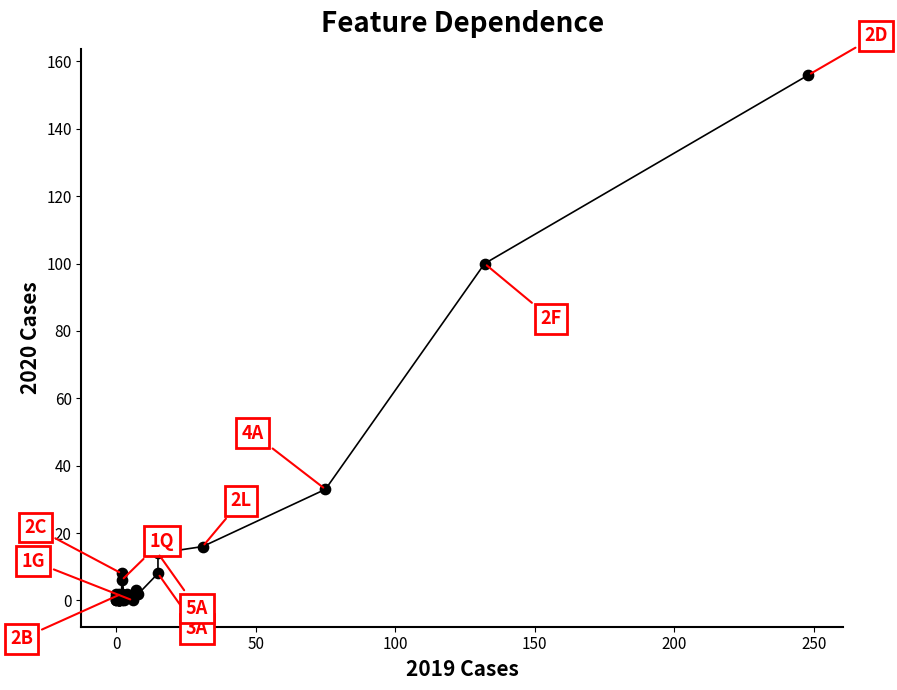

What Y value in the scatter plot is closest to 78?

100